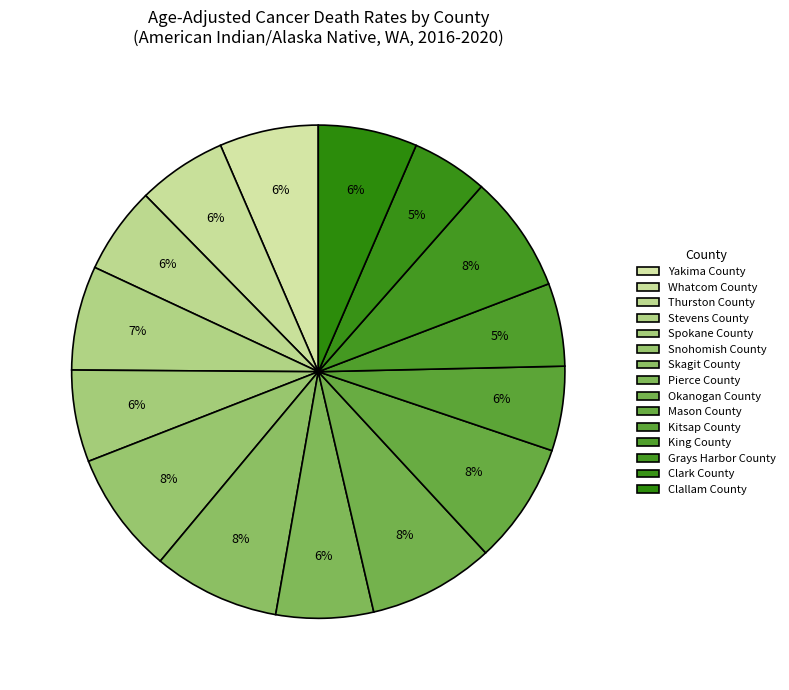

Which category has the smallest portion of the pie?

Clark County